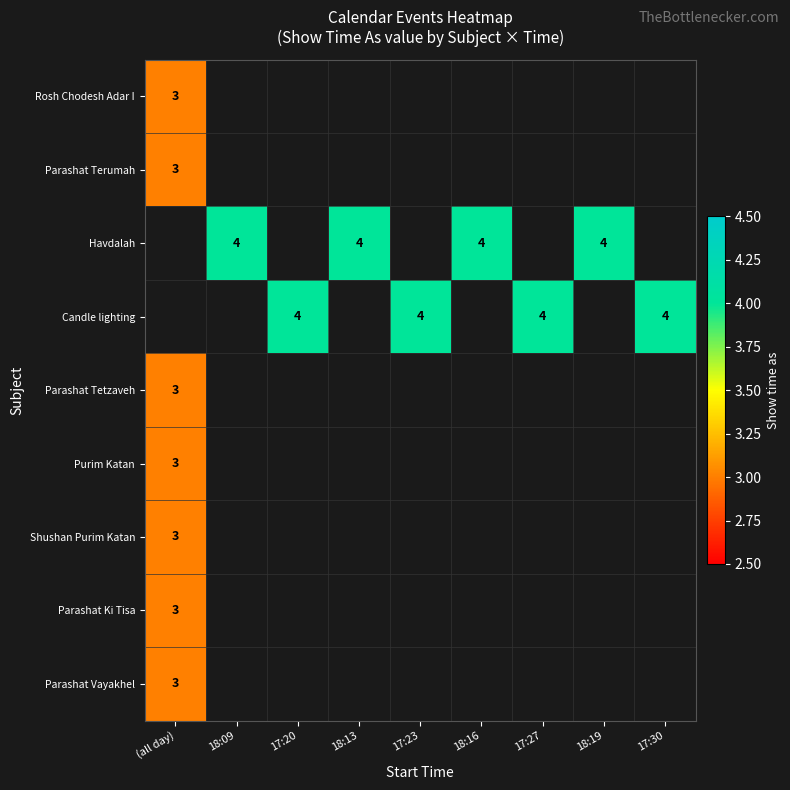

Is it true that Parashat Ki Tisa equals 5 at (all day)?

False